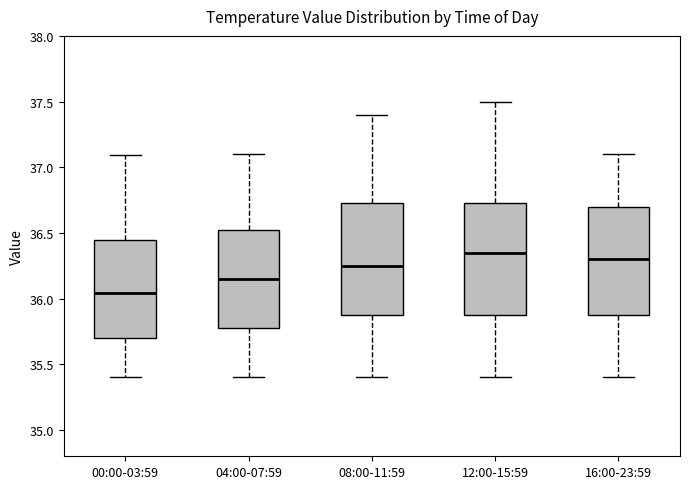

Reading left to right, read every box against the y-axis: the position of its median line, the range the box covers, and the ends of its whiskers. The values are not printed on the chart, so give them approximately, as read against the axis.

00:00-03:59: median 36.05, box 35.70 to 36.45, whiskers 35.40 to 37.10
04:00-07:59: median 36.15, box 35.80 to 36.55, whiskers 35.40 to 37.10
08:00-11:59: median 36.25, box 35.90 to 36.75, whiskers 35.40 to 37.40
12:00-15:59: median 36.35, box 35.90 to 36.75, whiskers 35.40 to 37.50
16:00-23:59: median 36.30, box 35.90 to 36.70, whiskers 35.40 to 37.10